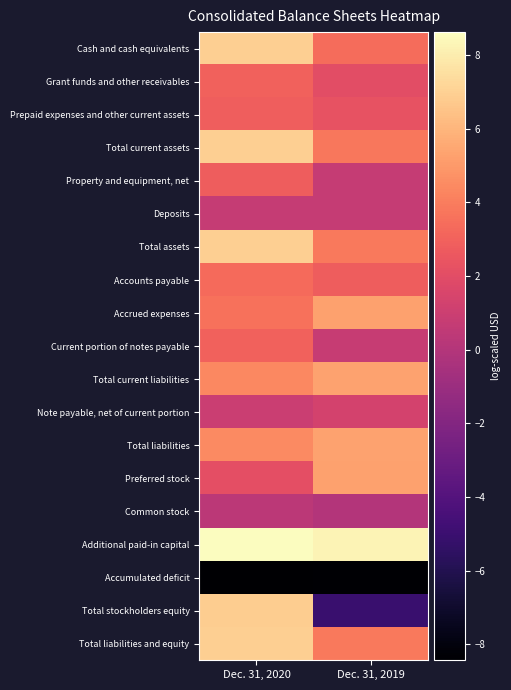

What is the spread (max minus min) of values at Dec. 31, 2020?

17.0